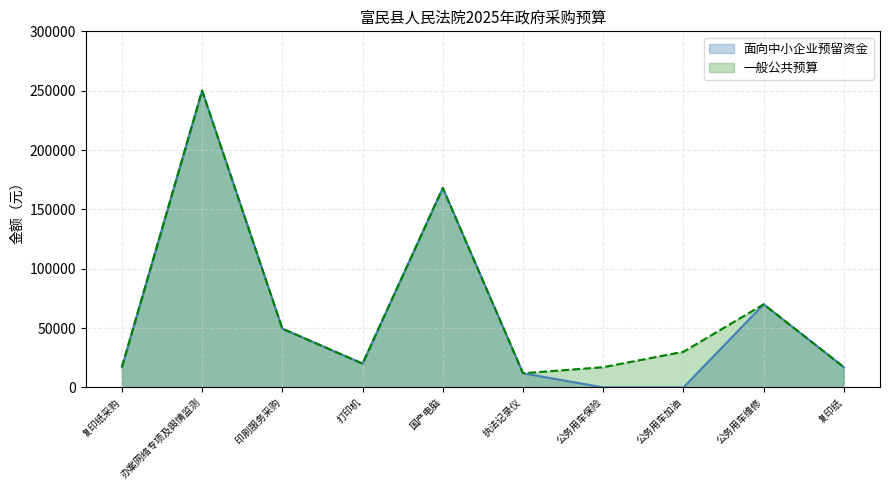

At 执法记录仪, list the series in order from largest to smallest.

面向中小企业预留资金, 一般公共预算